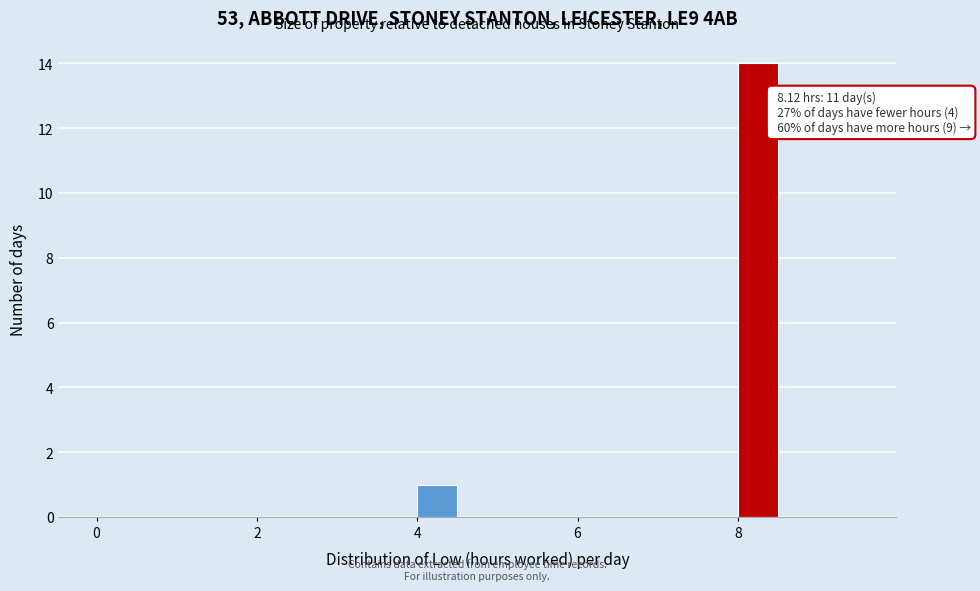

Read against the x-axis, roughly where is the centre of the tallest bar?

8.2